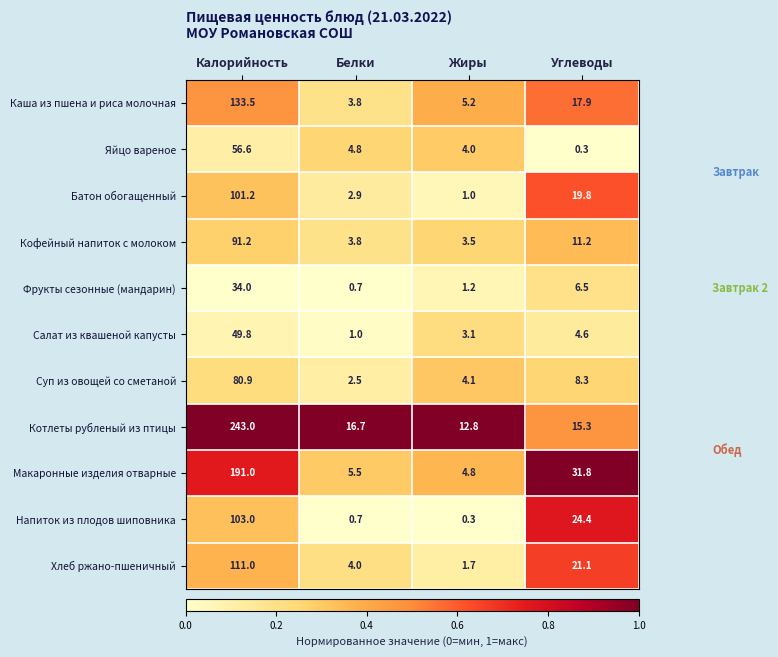

The Кофейный напиток с молоком series shows 1.6 at Жиры. True or false?

False